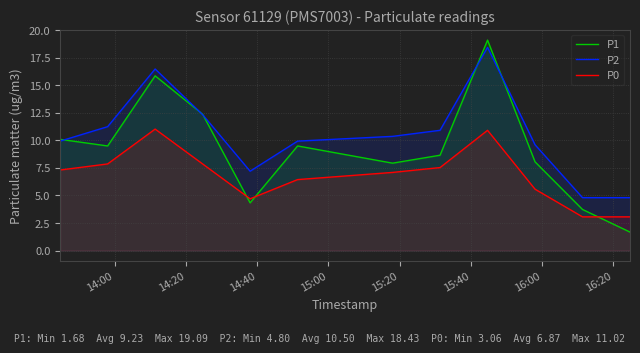

Which series has the largest total across all categories?

P2